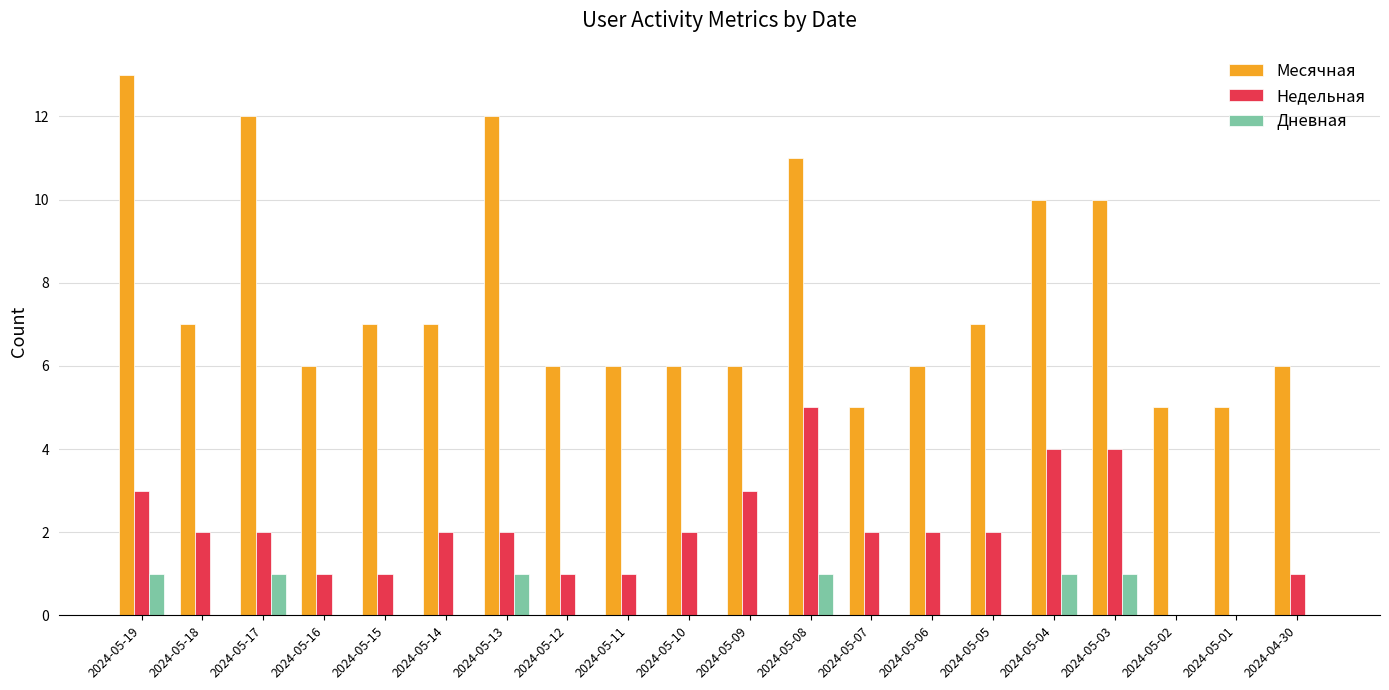

How many categories are shown in the chart?

20